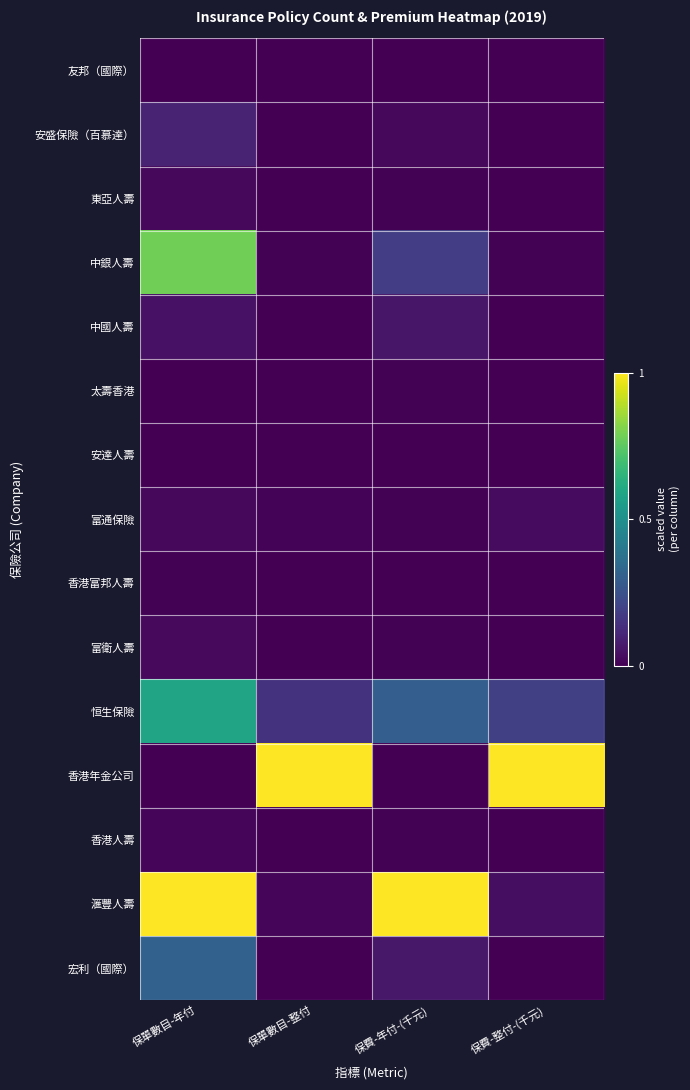

Which series has the largest total across all categories?

滙豐人壽